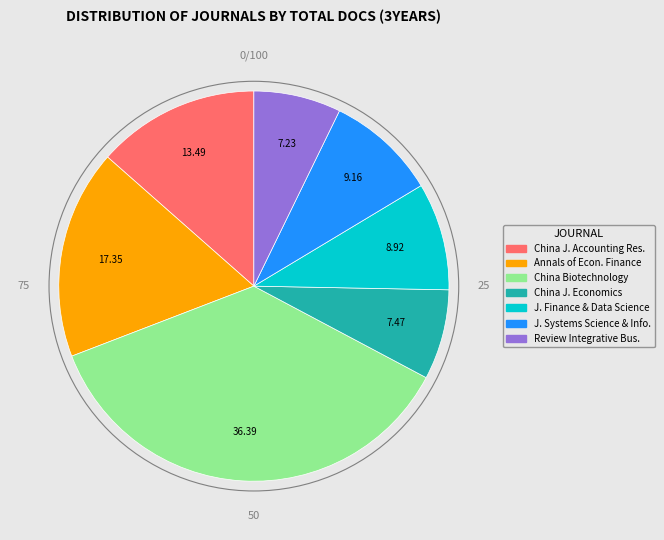

Does any single category account for the majority?

No